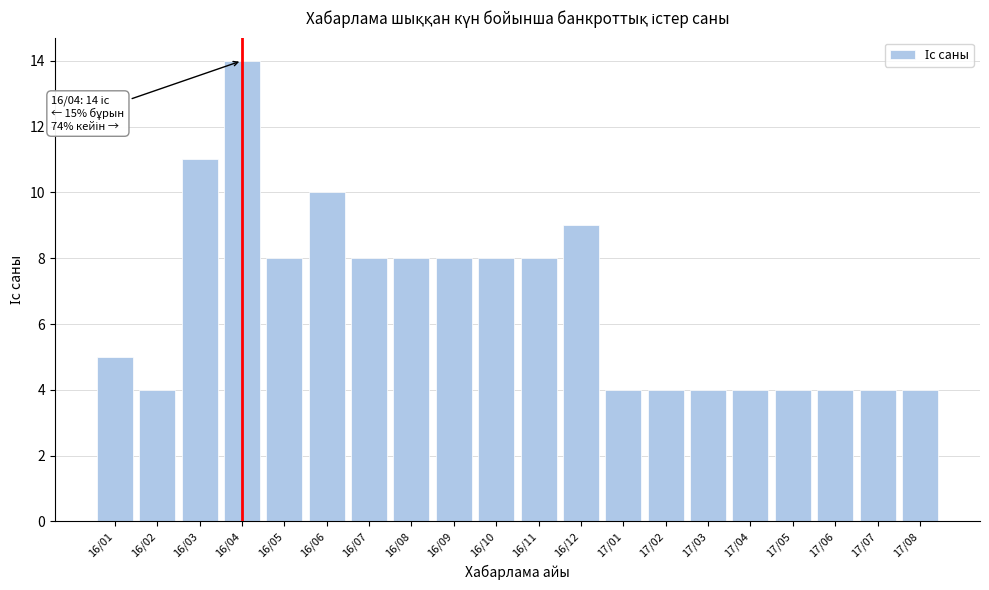

Reading left to right, transcribe all the data shown in this chart.

5	4	11	14	8	10	8	8	8	8	8	9	4	4	4	4	4	4	4	4